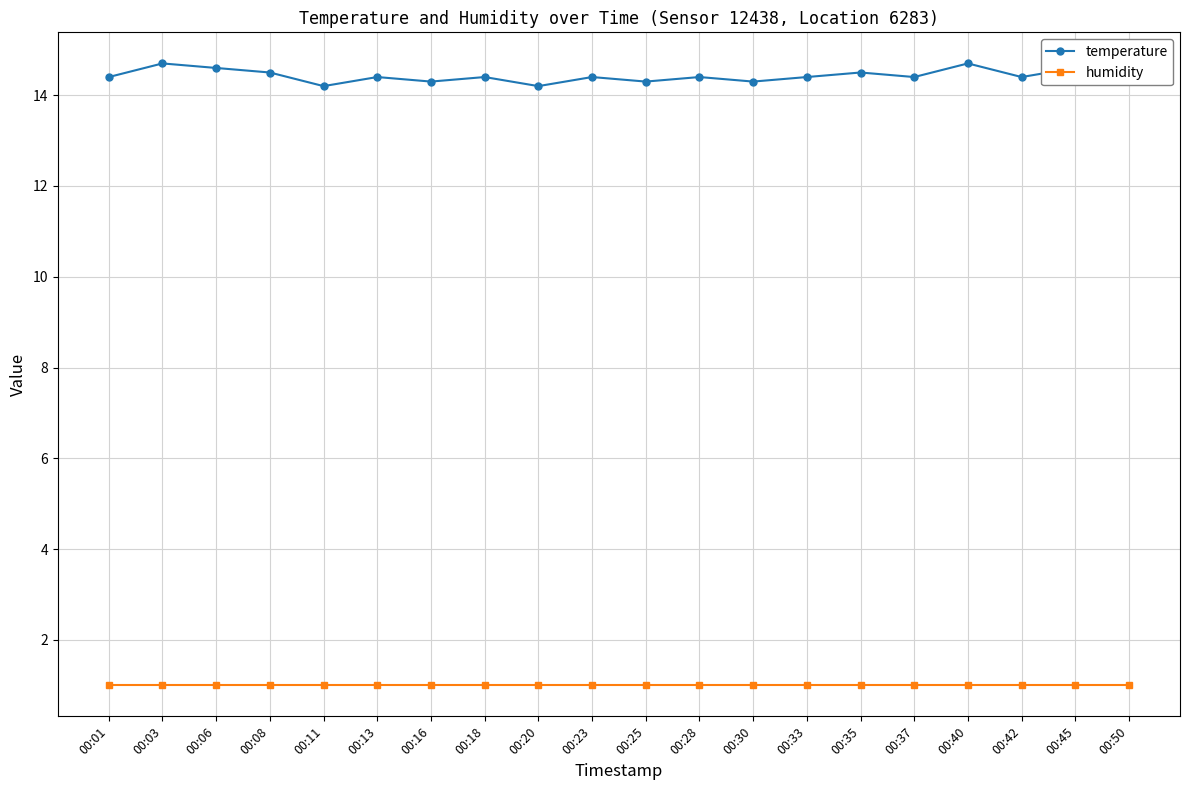

What is the maximum value for temperature?

14.7